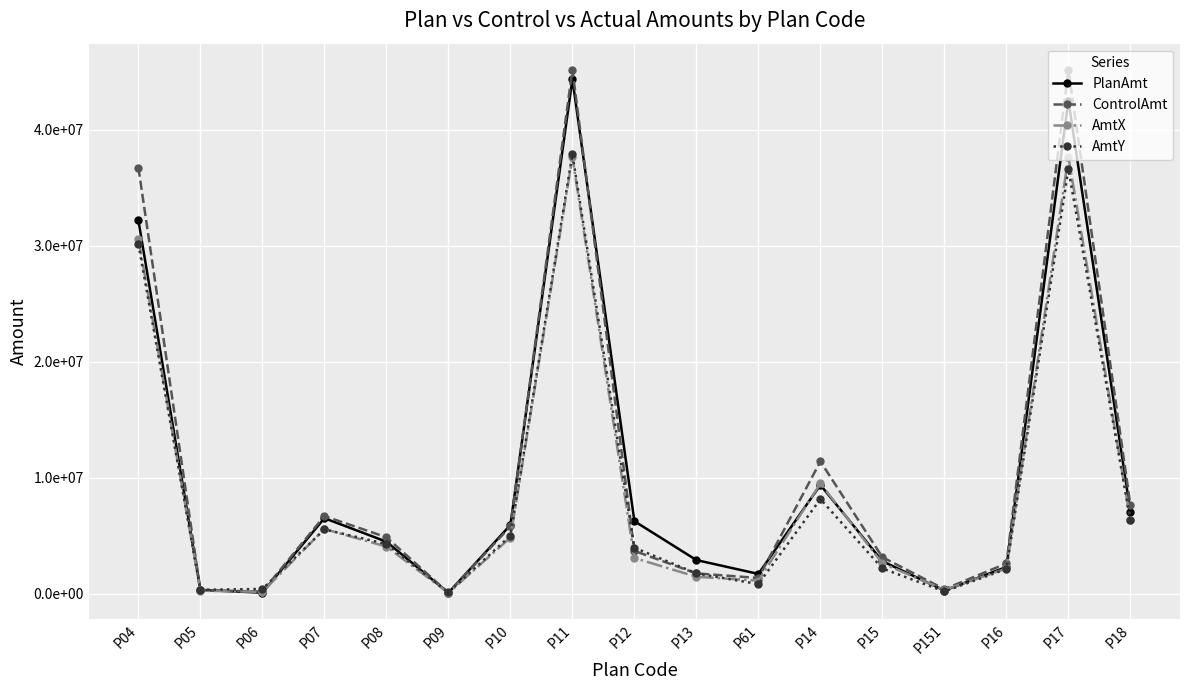

At which category does the chart reach its peak across all series?

P11